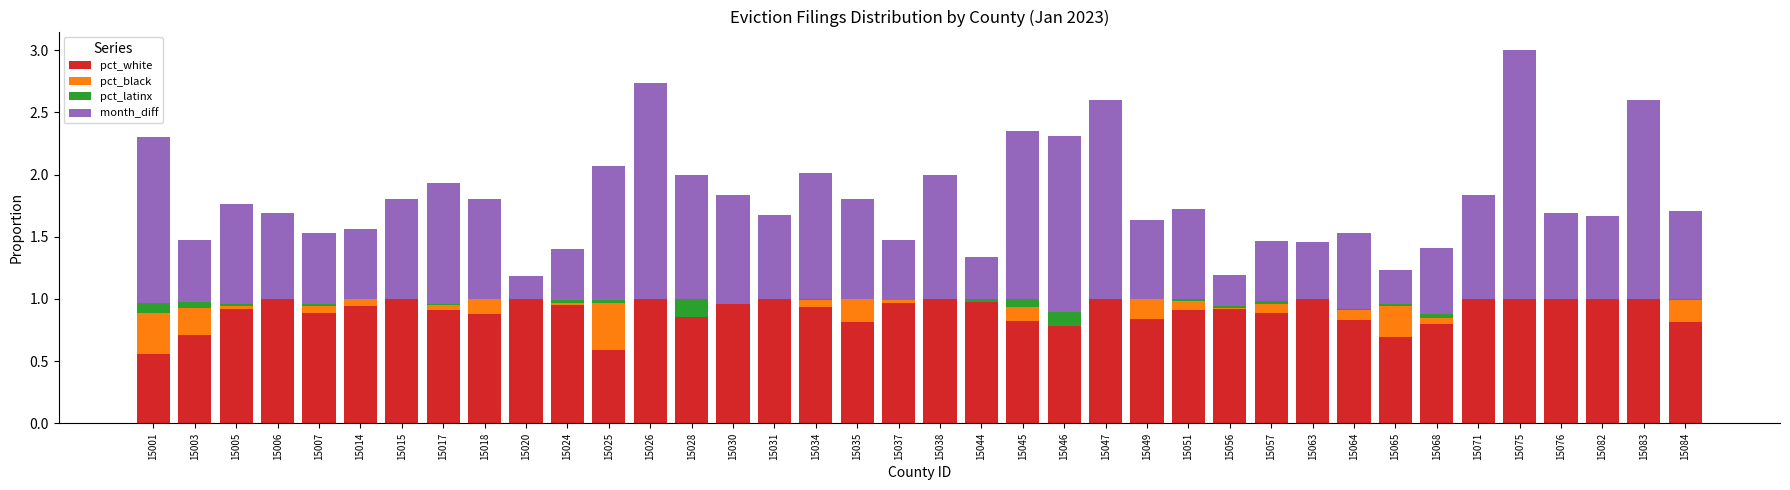

Is it true that pct_white equals 1.0 at 15026?

True